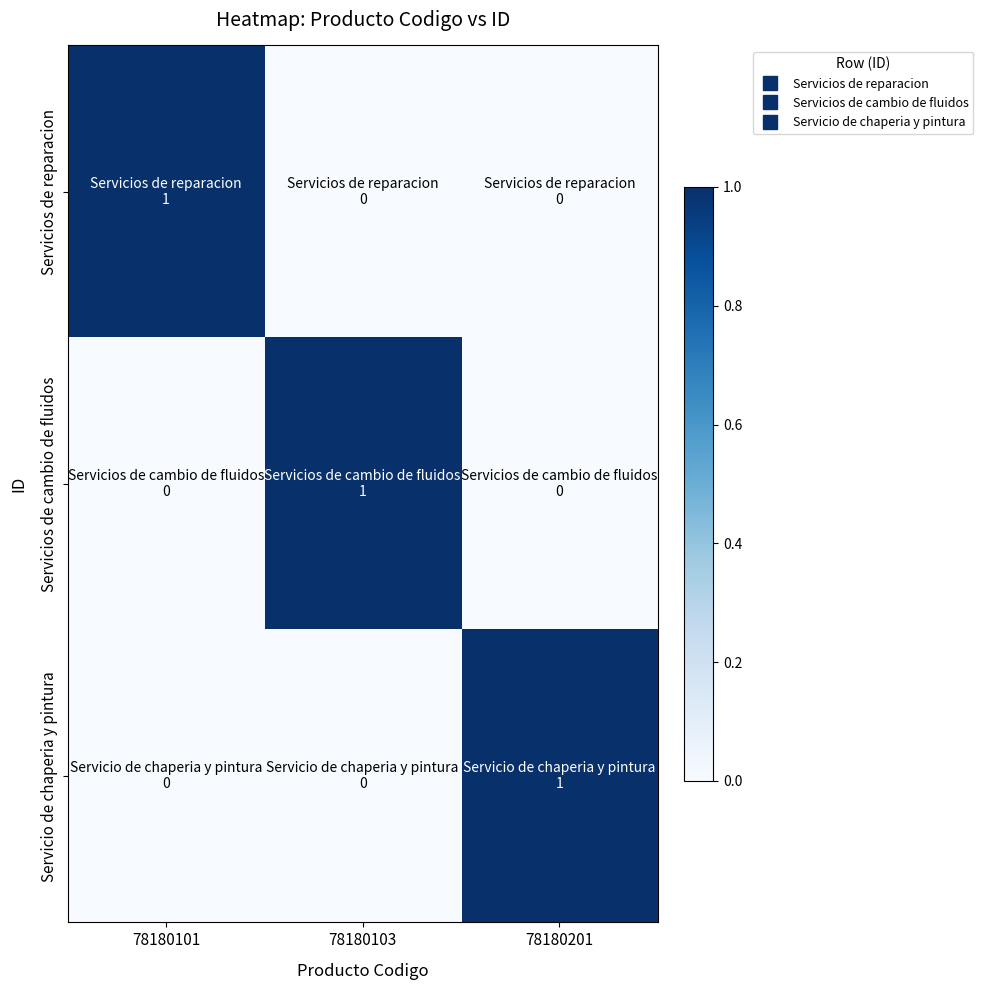

Rank the series at 78180103 from lowest to highest value.

Servicios de reparacion, Servicio de chaperia y pintura, Servicios de cambio de fluidos